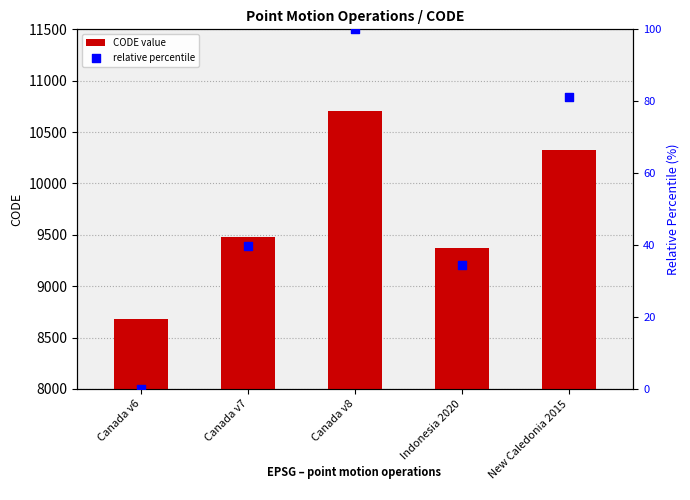

What are all the series names shown in the legend?

CODE value, relative percentile